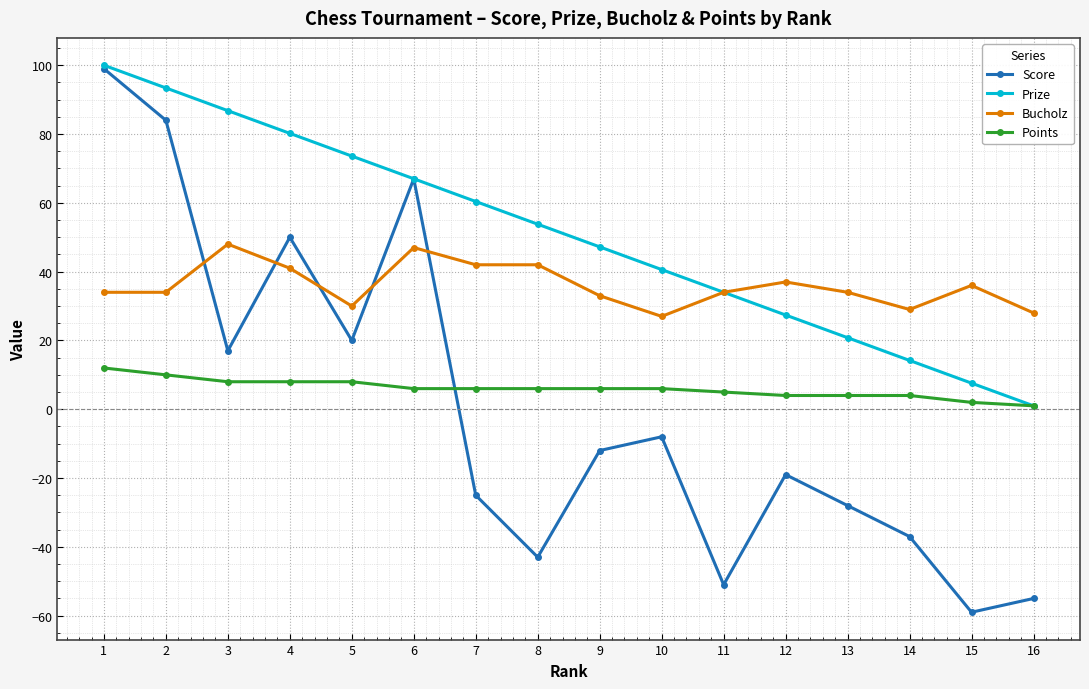

How many lines are shown in the chart?

4